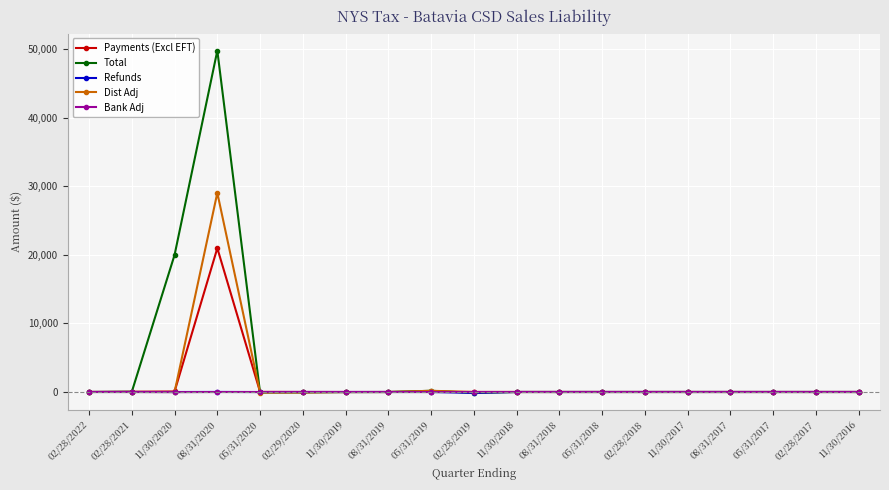

Which series has the largest range (max minus min)?

Total